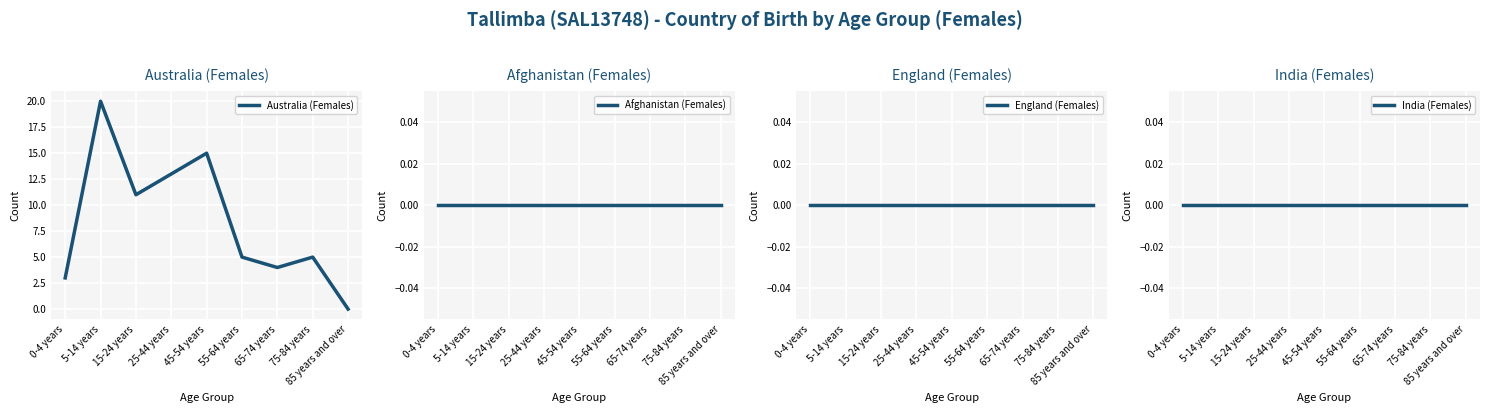

What is the greatest value displayed?

20